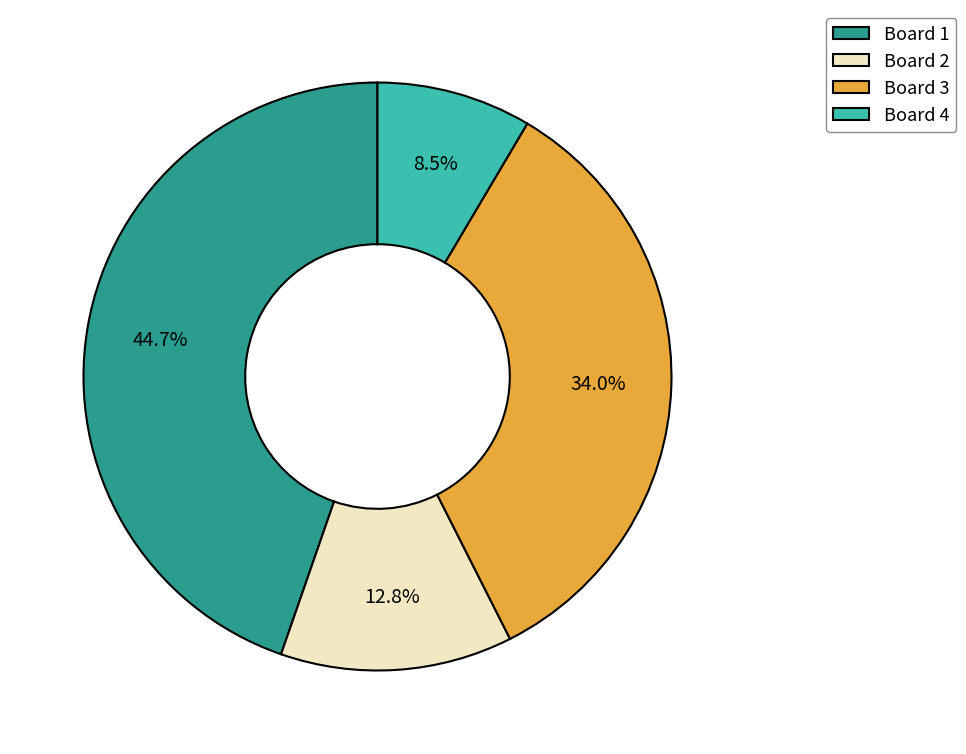

Which slice is the largest?

Board 1